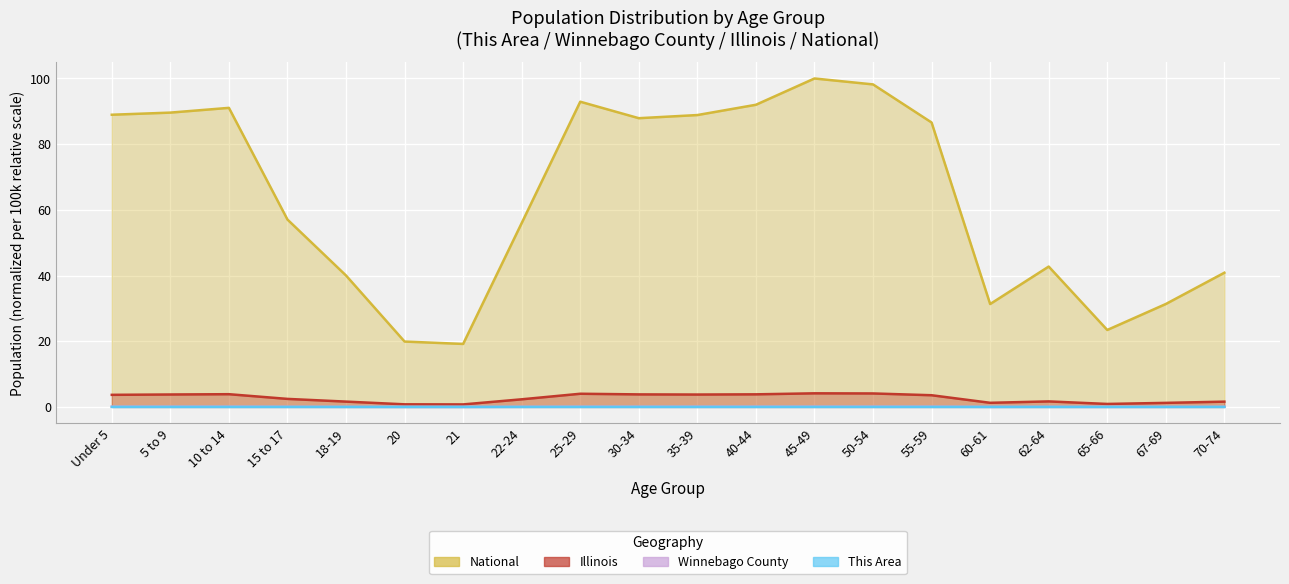

At 45-49, list the series in order from smallest to largest.

This Area, Winnebago County, Illinois, National